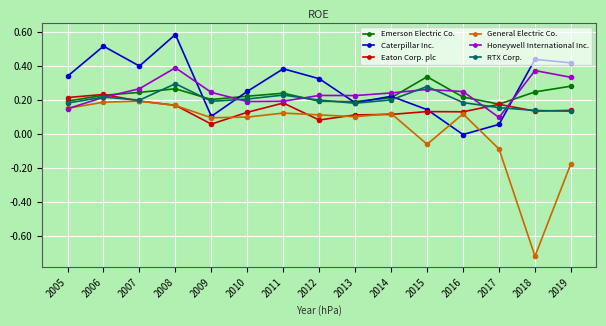

True or false: Caterpillar Inc. has a value of 0.8 at 2008.

False